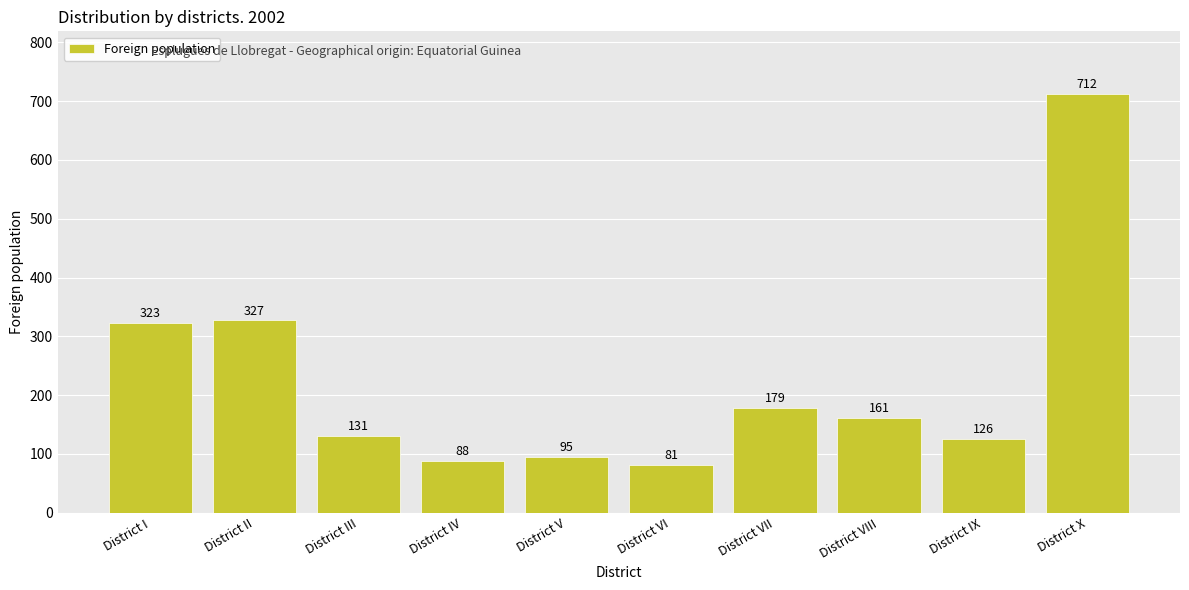

What is the greatest value displayed?

712